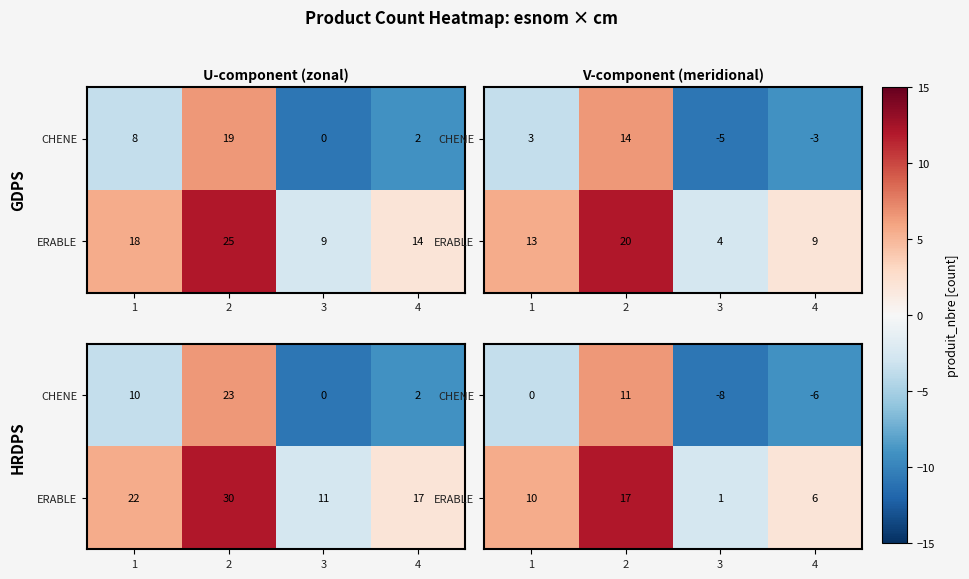

How many data points in CHENE are less than -3?

3